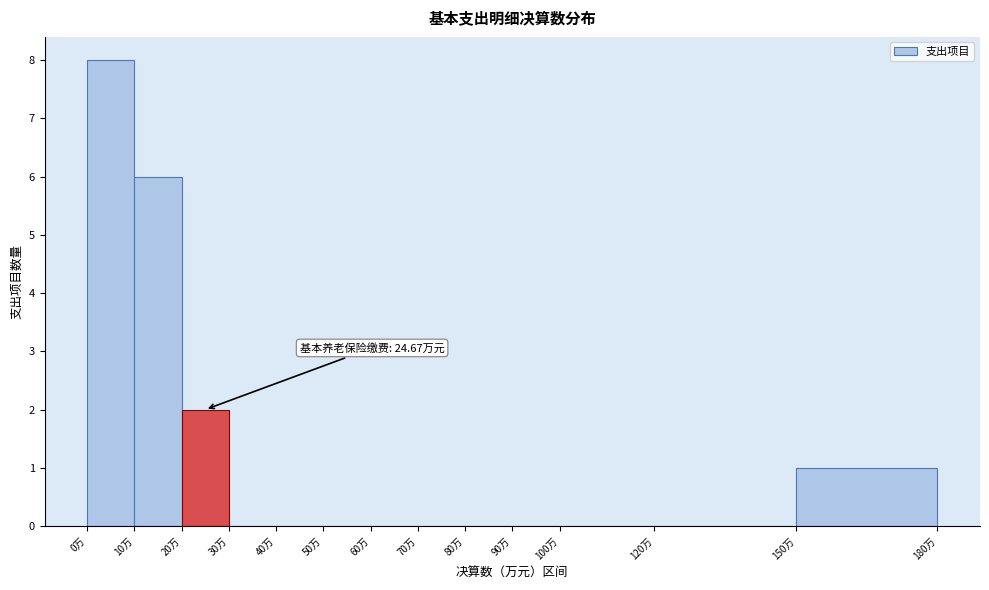

Over which range of the x-axis is the bar tallest?

0 to 10